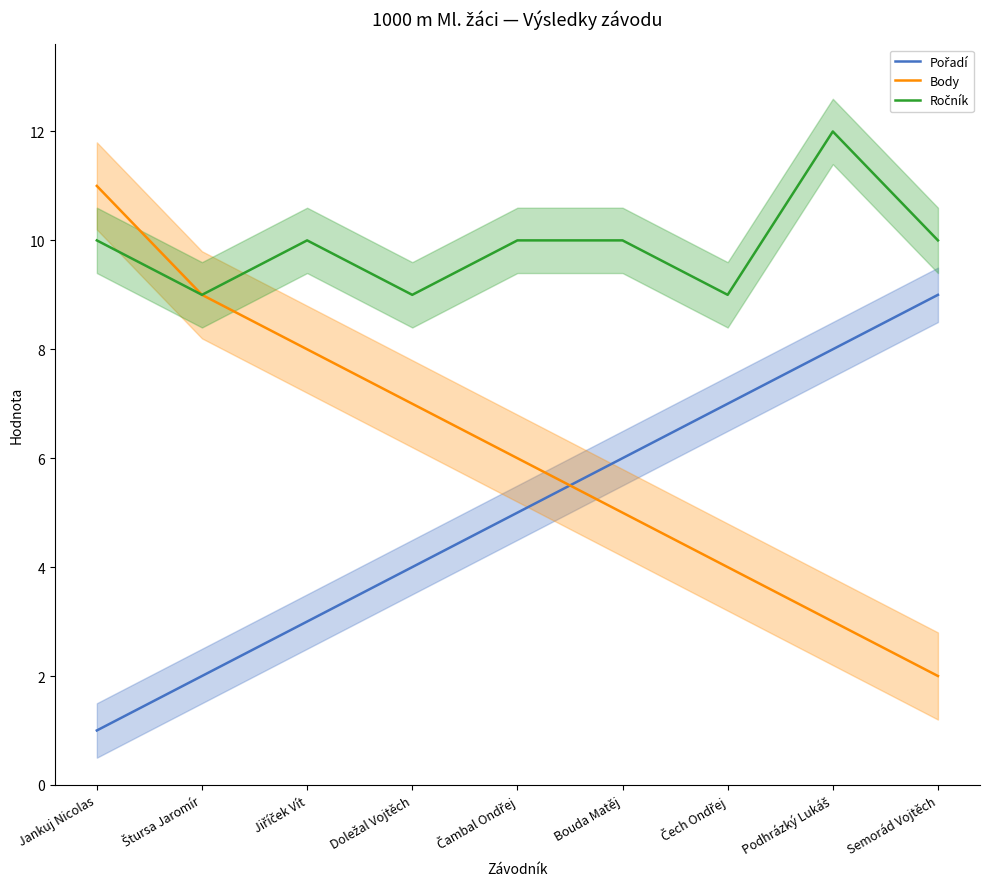

At which category does Ročník reach its first local peak?

Jiříček Vít